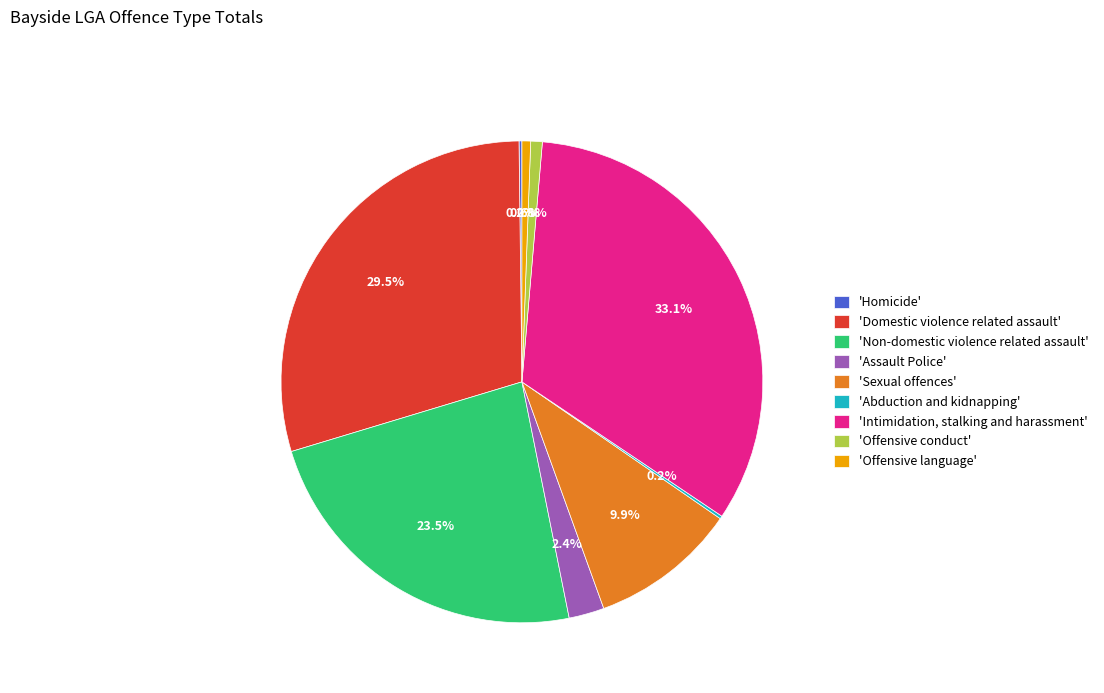

Does any single category account for the majority?

No